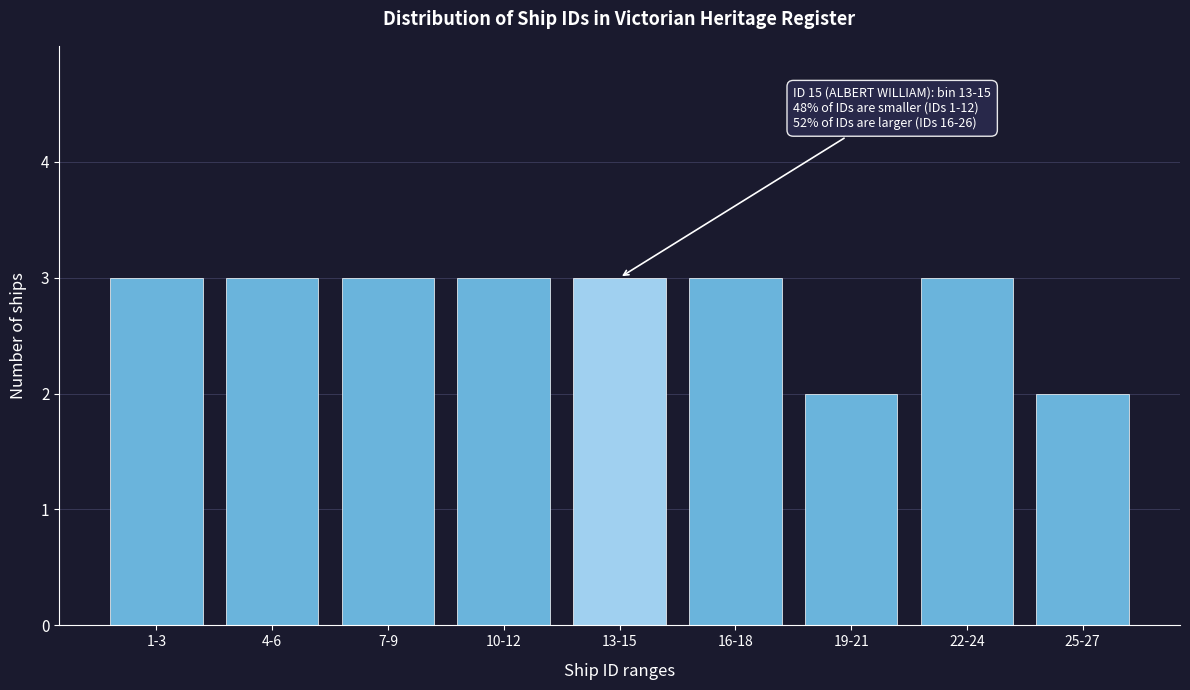

Reading left to right, extract all data points from this chart.

1-3=3	4-6=3	7-9=3	10-12=3	13-15=3	16-18=3	19-21=2	22-24=3	25-27=2